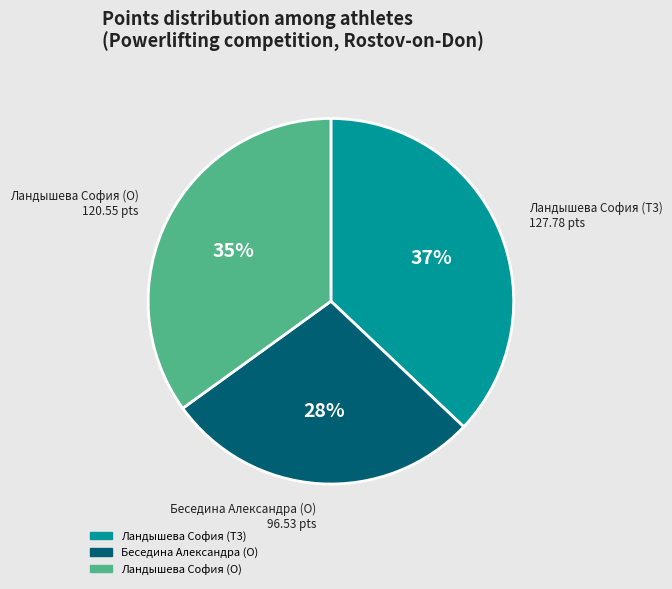

Rank the categories by value from highest to lowest.

Ландышева София (T3), Ландышева София (O), Беседина Александра (O)